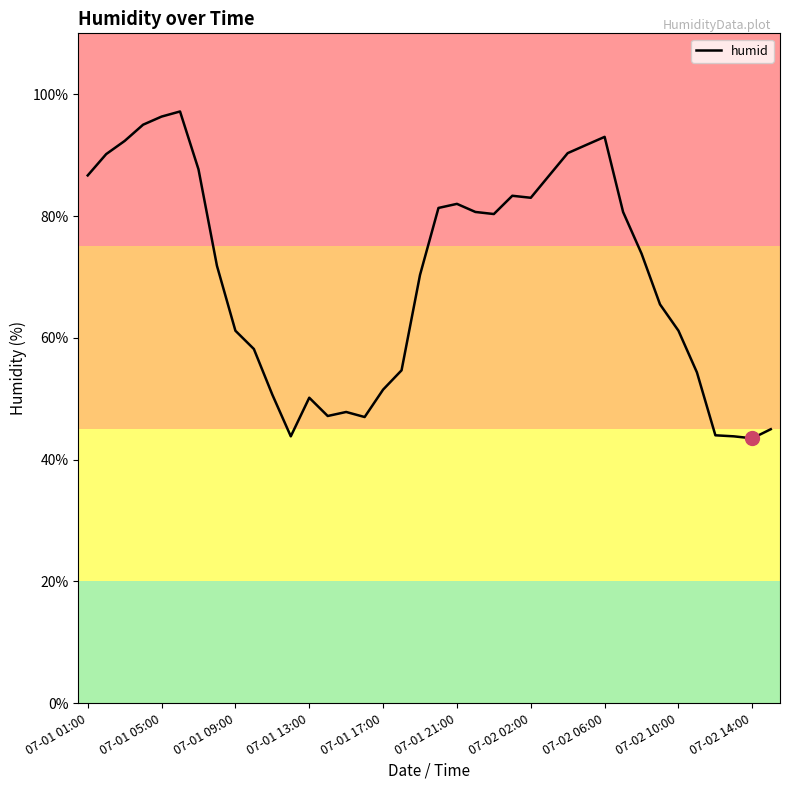

What is the greatest value displayed?

97.2